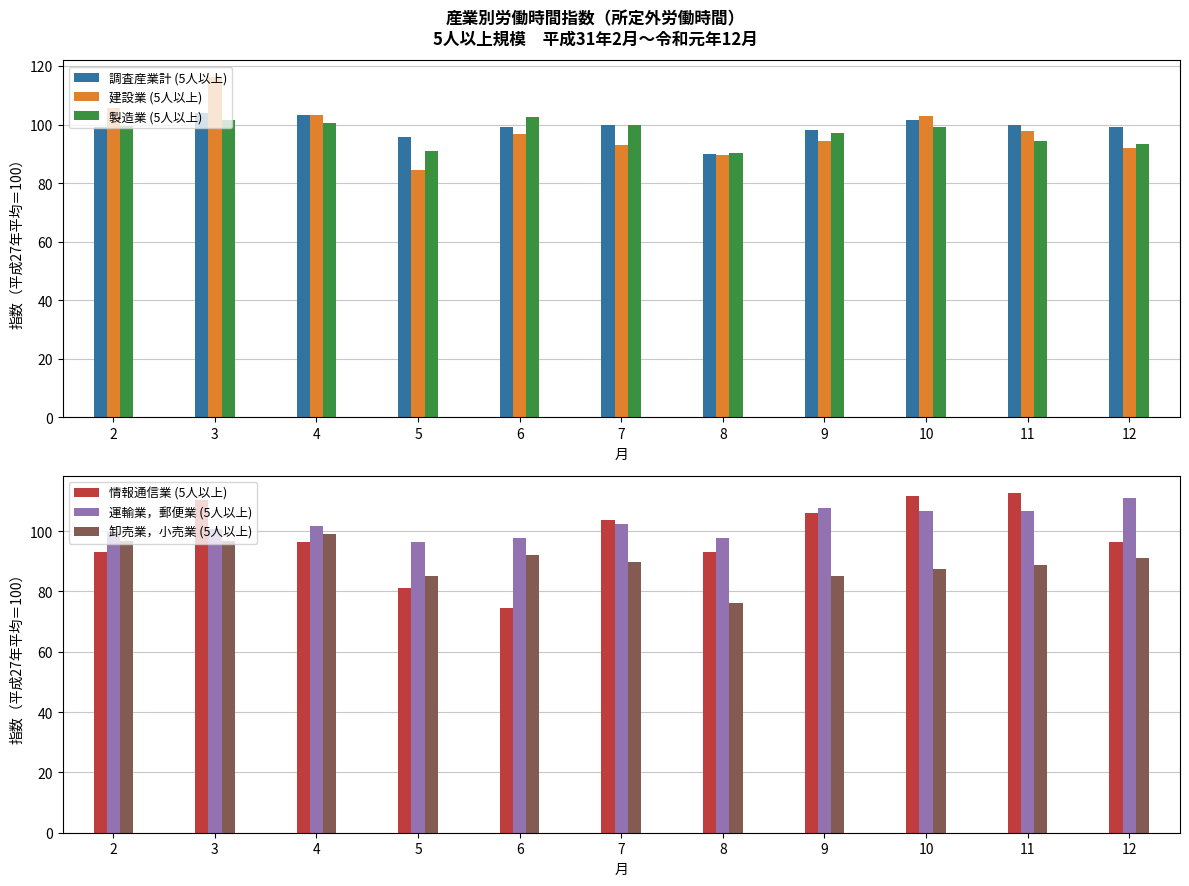

Reading right to left, list all the values displayed in this chart.

調査産業計 (5人以上): 12=99.2	11=100.0	10=101.7	9=98.3	8=90.1	7=100.0	6=99.2	5=95.9	4=103.3	3=104.1	2=99.2
建設業 (5人以上): 12=92.0	11=97.7	10=102.9	9=94.3	8=89.7	7=93.1	6=96.6	5=84.5	4=103.4	3=116.1	2=105.7
製造業 (5人以上): 12=93.4	11=94.4	10=99.0	9=97.0	8=90.4	7=100.0	6=102.5	5=90.9	4=100.5	3=101.5	2=99.5
情報通信業 (5人以上): 12=96.4	11=112.7	10=111.7	9=106.1	8=92.9	7=103.6	6=74.6	5=81.2	4=96.4	3=110.2	2=92.9
運輸業，郵便業 (5人以上): 12=110.8	11=106.5	10=106.5	9=107.7	8=97.7	7=102.3	6=97.7	5=96.2	4=101.5	3=100.8	2=99.6
卸売業，小売業 (5人以上): 12=90.9	11=88.6	10=87.5	9=85.2	8=76.1	7=89.8	6=92.0	5=85.2	4=98.9	3=96.6	2=96.6